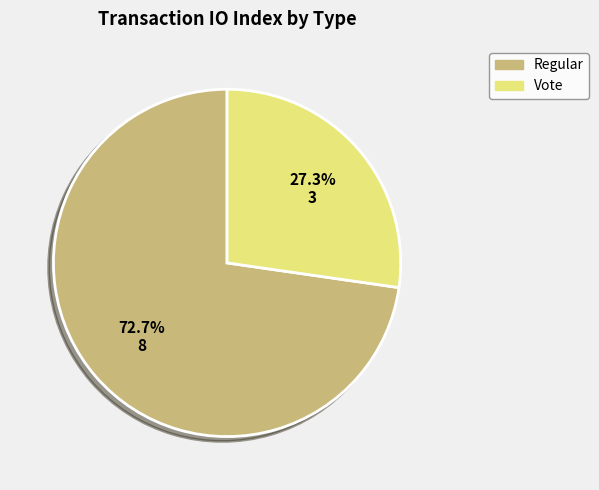

To the nearest percent, what percentage of the pie is Regular?

73%